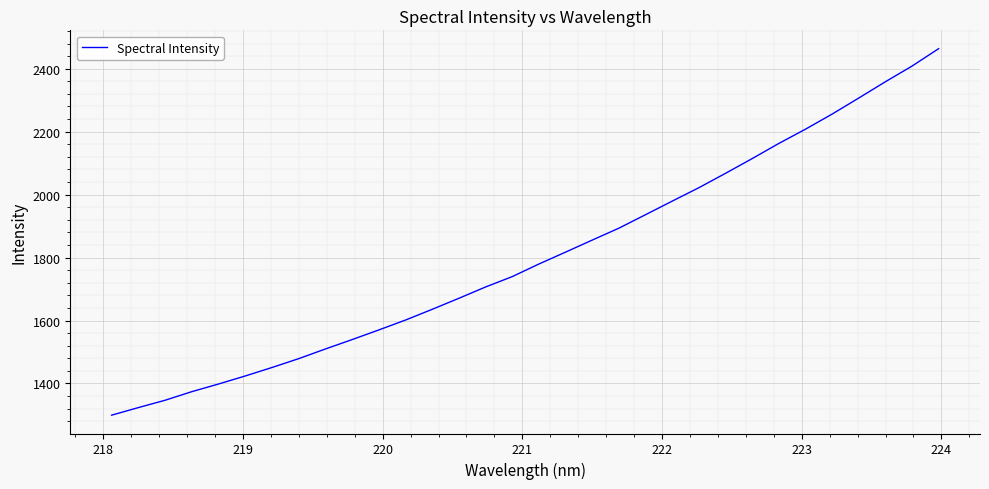

What is the sum of all values?

57692.7